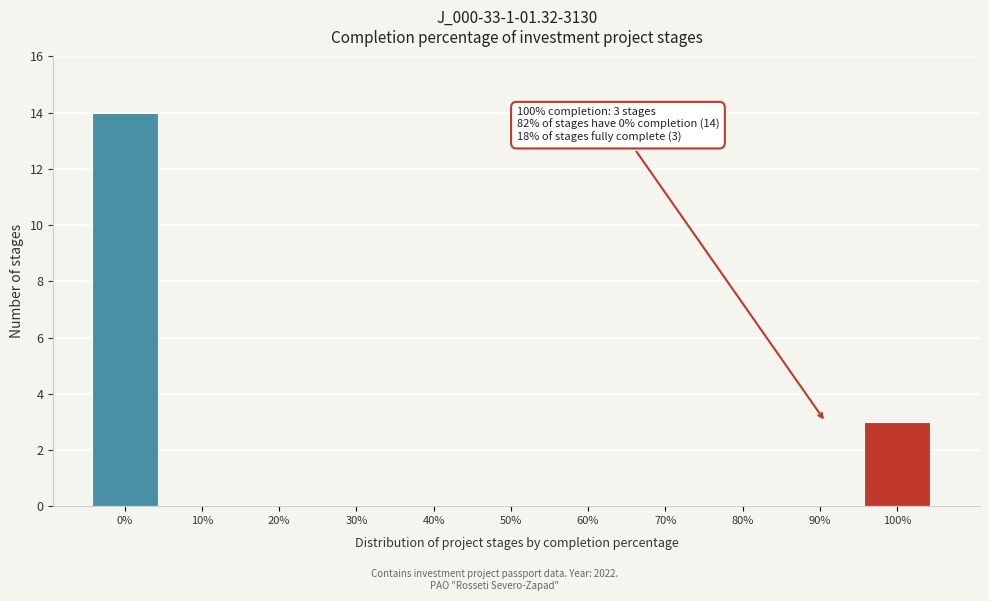

Reading left to right, list all the values displayed in this chart.

0%=14	10%=0	20%=0	30%=0	40%=0	50%=0	60%=0	70%=0	80%=0	90%=0	100%=3